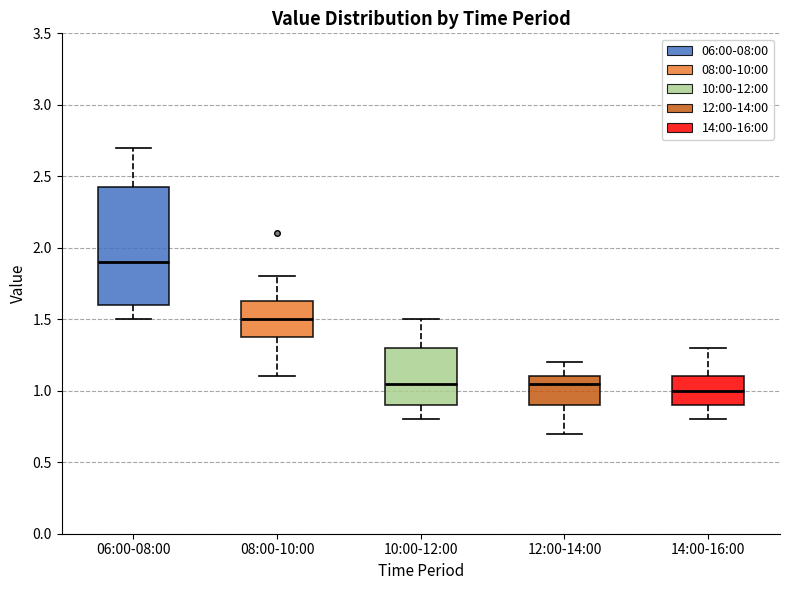

Where does the lower whisker of the box for 12:00-14:00 end on the y-axis? The values are not printed on the chart, so give them approximately, as read against the axis.

0.70